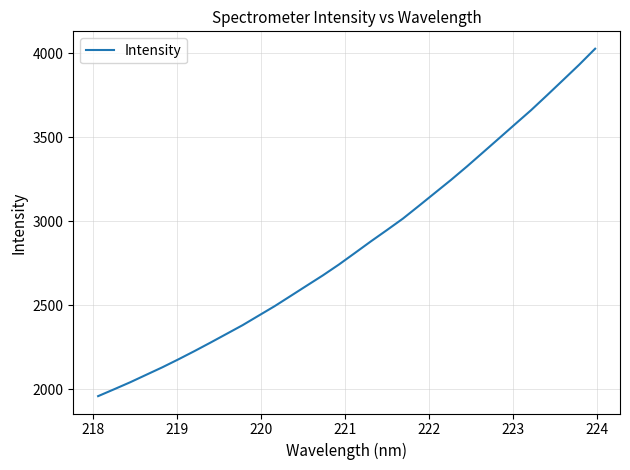

What is the maximum value shown in the chart?

4027.6